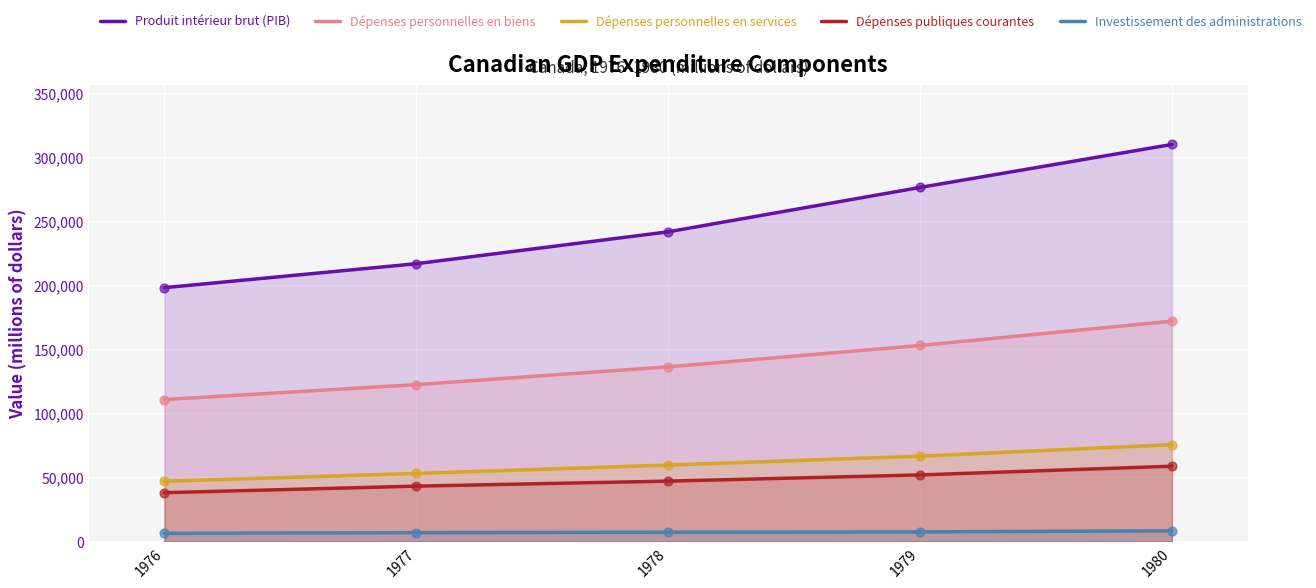

Which series reaches the minimum Y coordinate?

Investissement des administrations